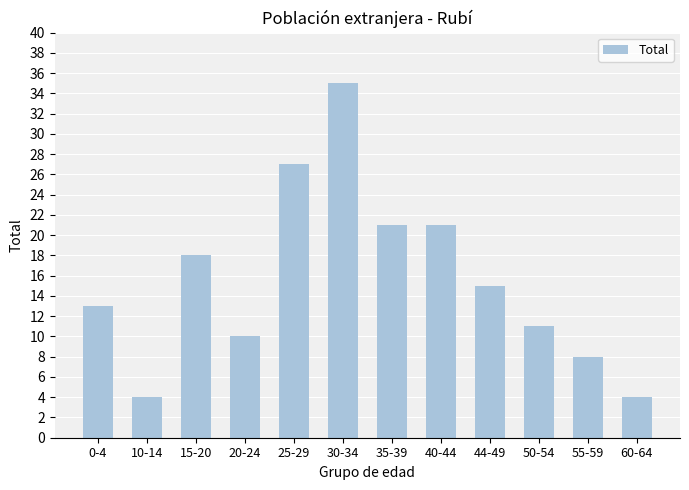

True or false: the data shows 10 at 20-24.

True